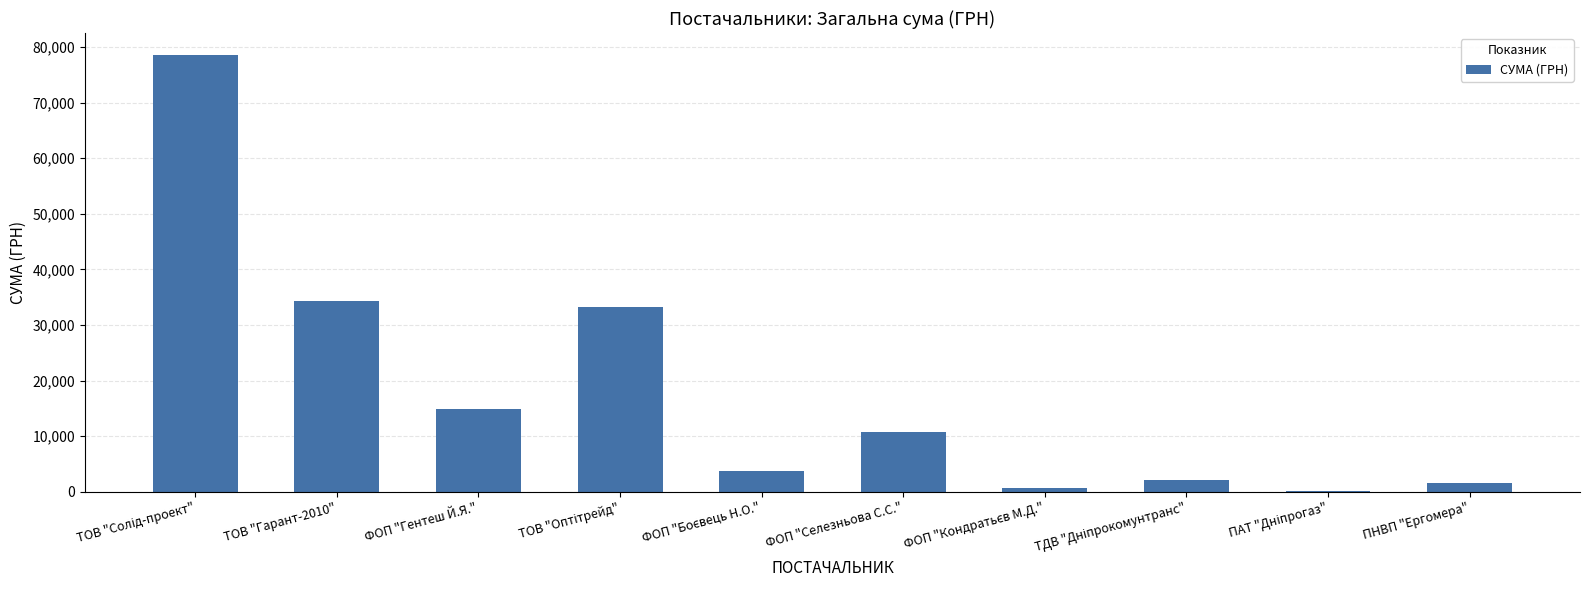

What is the sum of all values?

179990.2